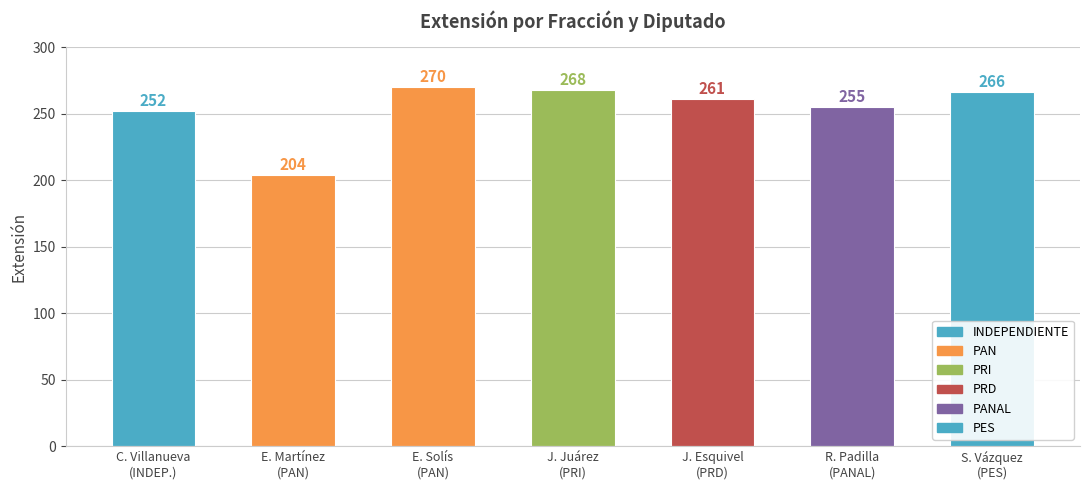

True or false: the data shows 139 at J. Juárez
(PRI).

False